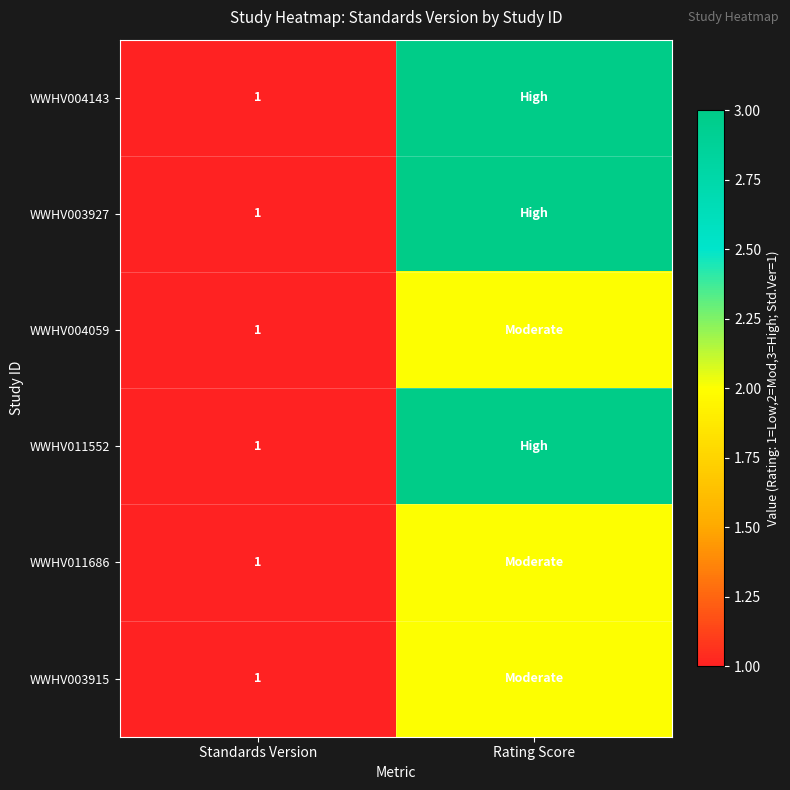

How many data points does each series have?

2